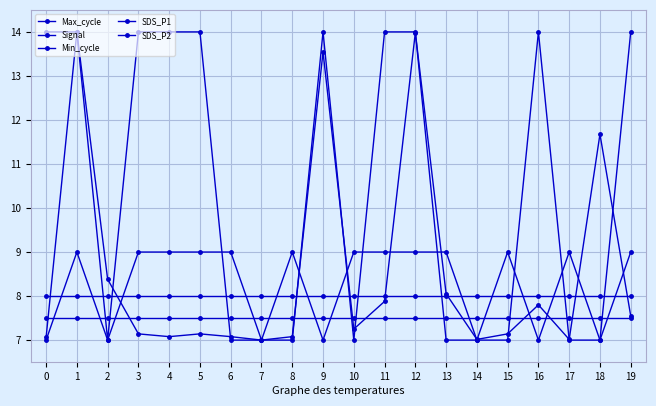

How many values in the Signal series are below 13?

10